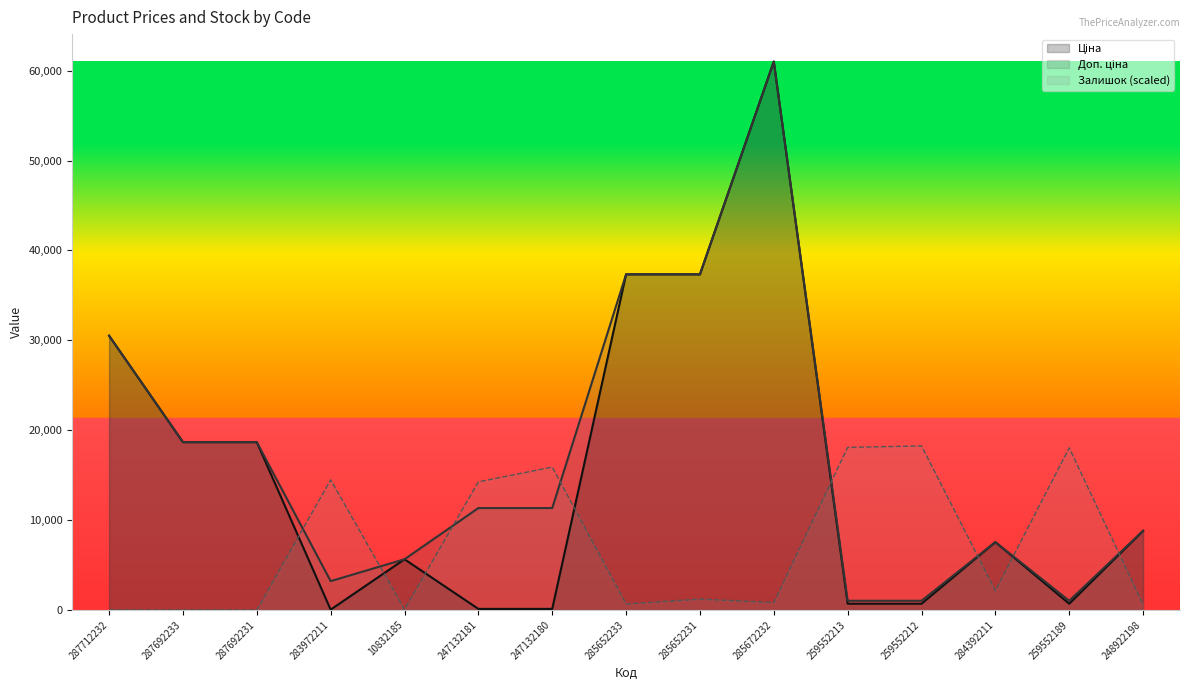

Which series has the widest spread of values?

Ціна